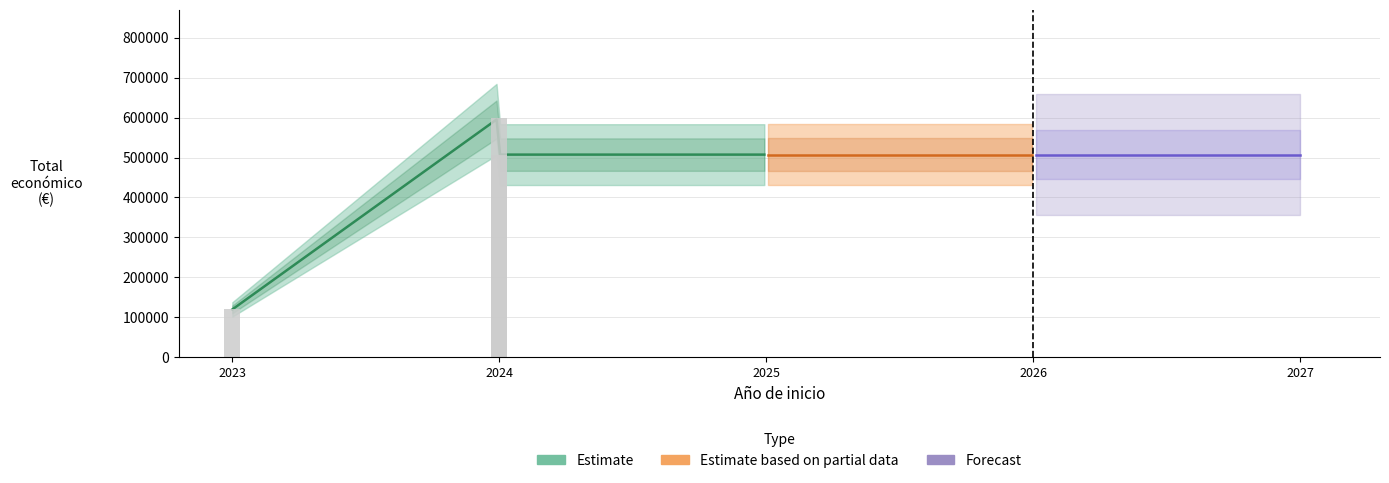

Count the Año de finalización values in the range 2026 to 2027.

3